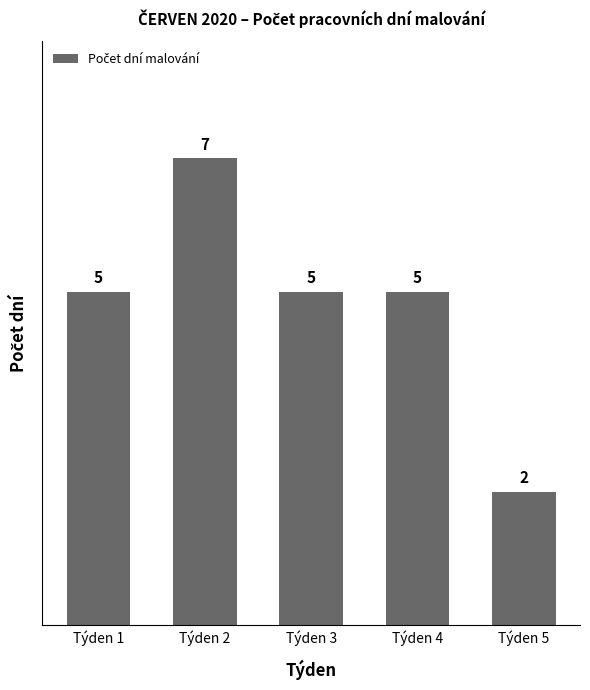

What is the difference between the maximum and minimum values?

5